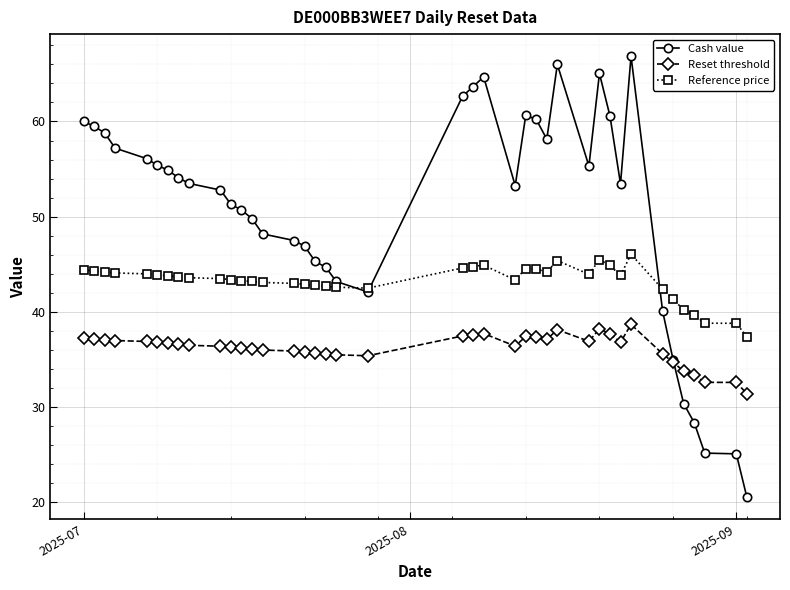

True or false: Reference price and Reset threshold intersect in this chart.

False